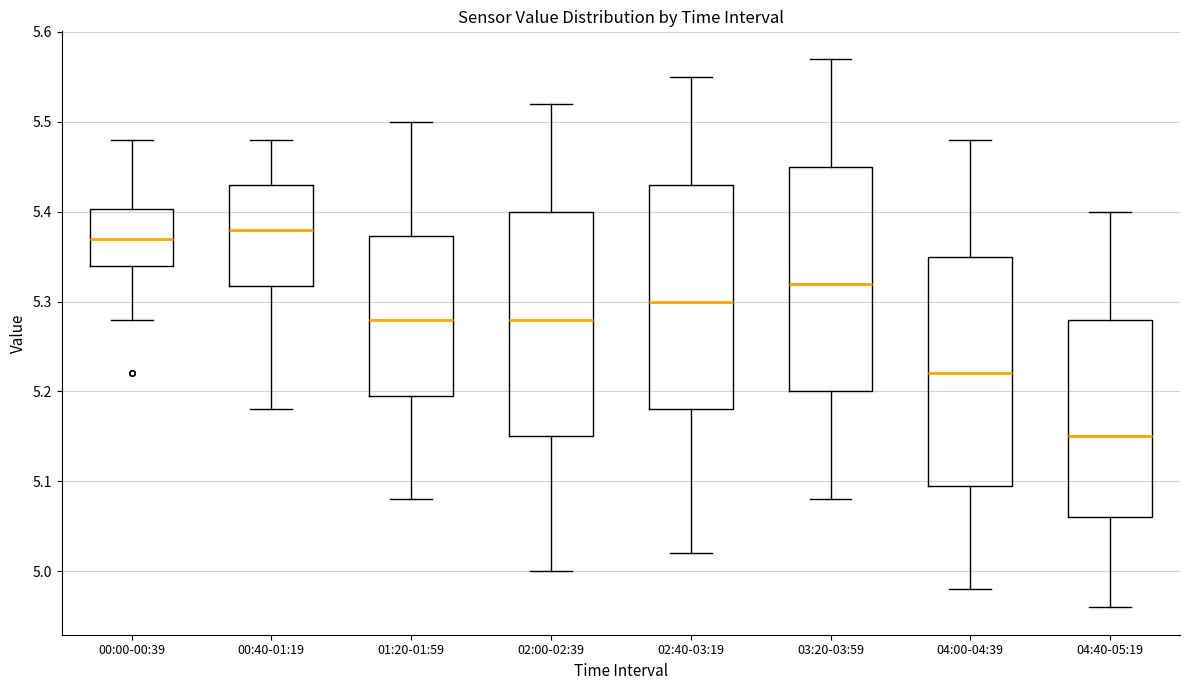

Where does the median line of the box for 02:40-03:19 sit on the y-axis? The values are not printed on the chart, so give them approximately, as read against the axis.

5.30